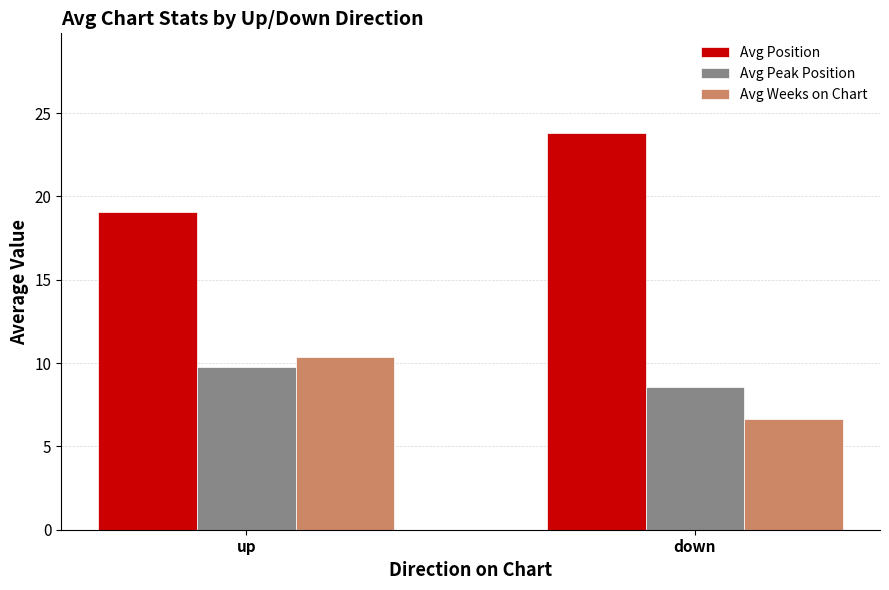

What is the difference between the highest and lowest values at down?

17.2